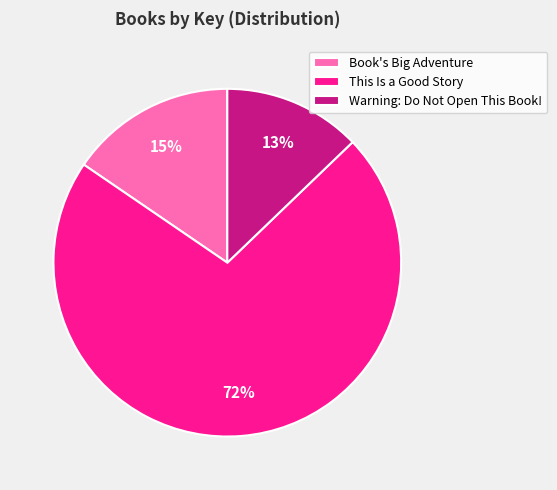

What is the smallest slice in the pie chart?

Warning: Do Not Open This Book!